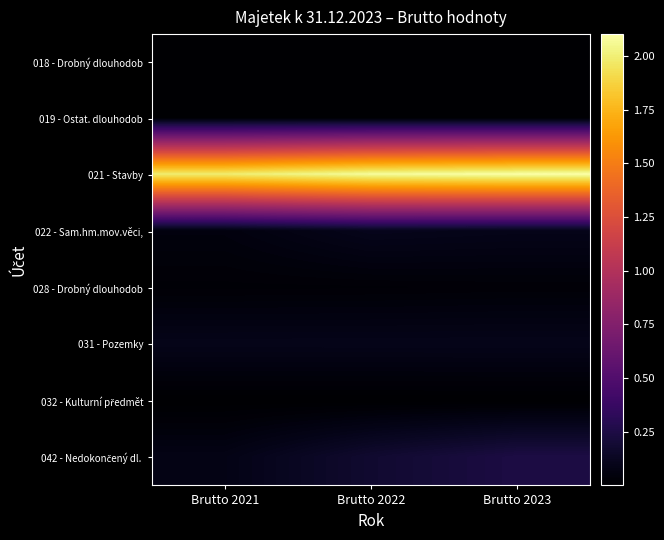

Which series has the largest range (max minus min)?

042 - Nedokončený dl.